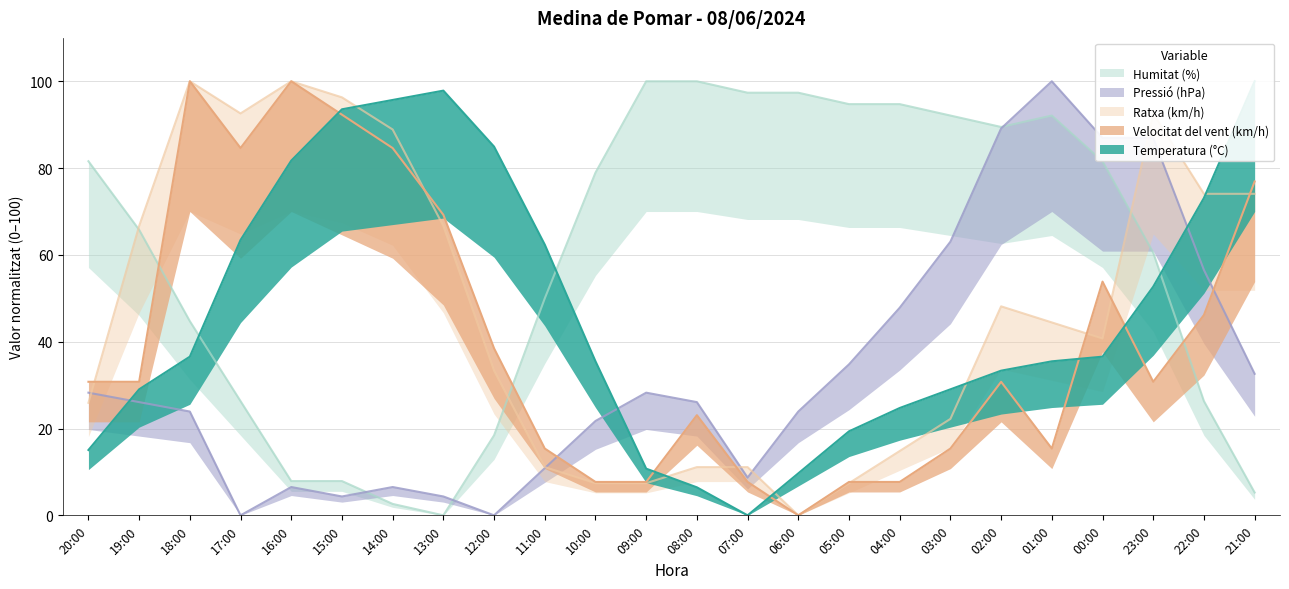

At how many categories does at least one series exceed 80?

20